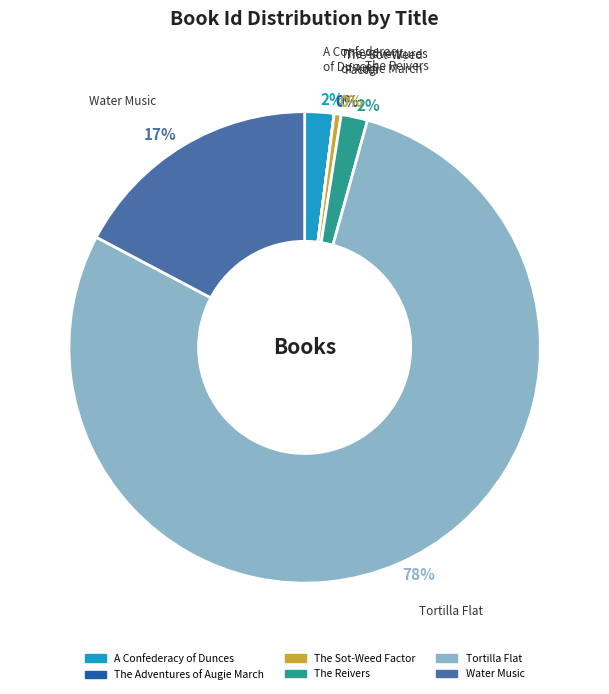

What is the largest slice in the pie chart?

Tortilla Flat